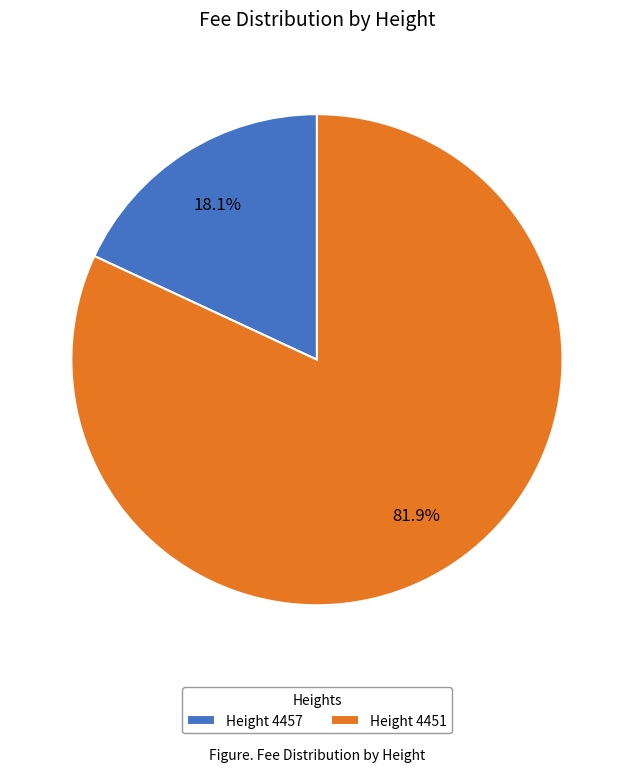

How many segments does this pie chart have?

2